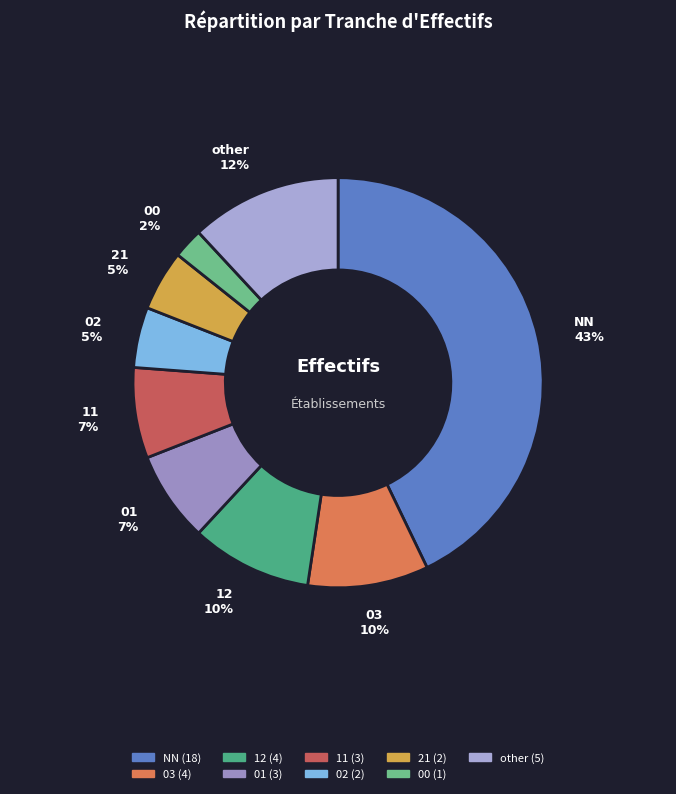

Count the number of slices in the pie.

9